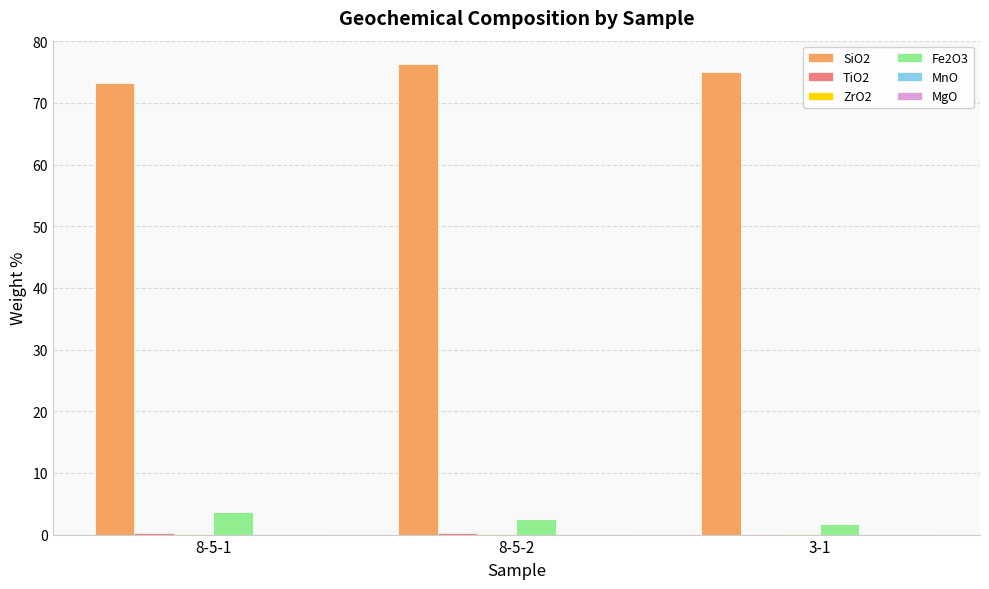

What is the total value across all series at 3-1?

77.2